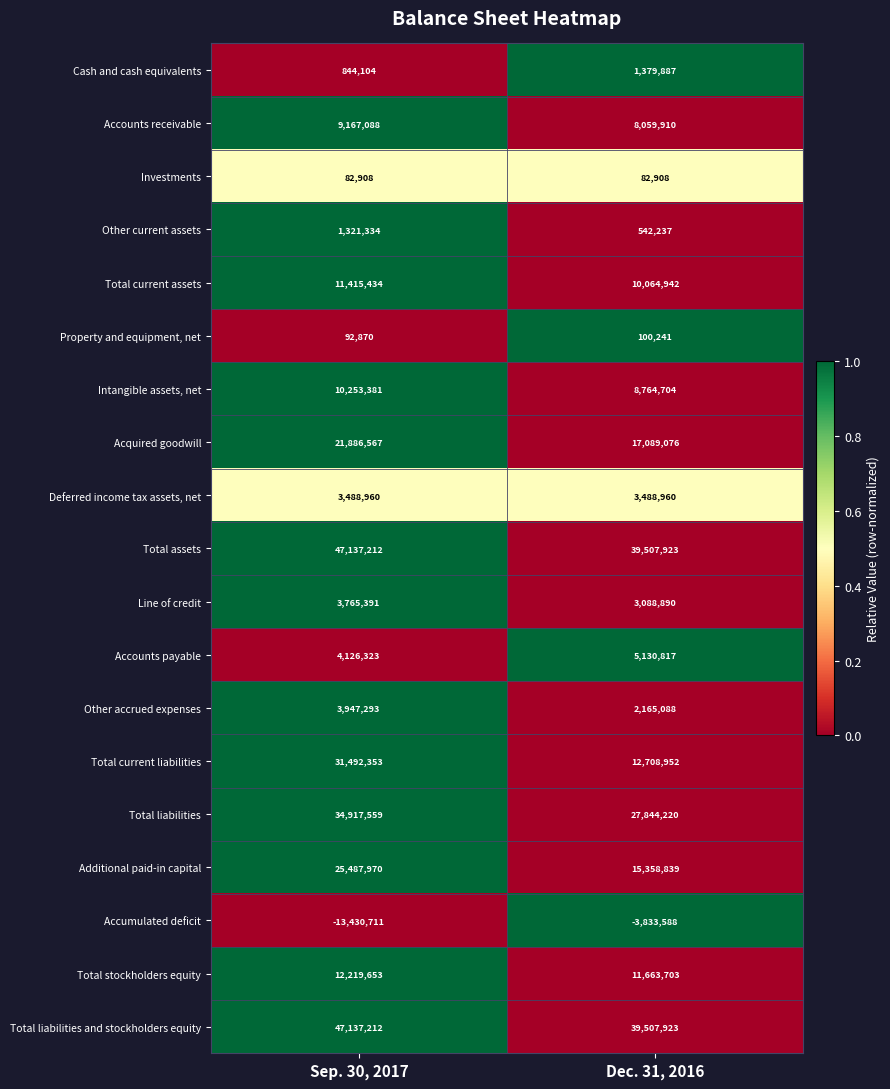

Which series has the widest spread of values?

Total current liabilities